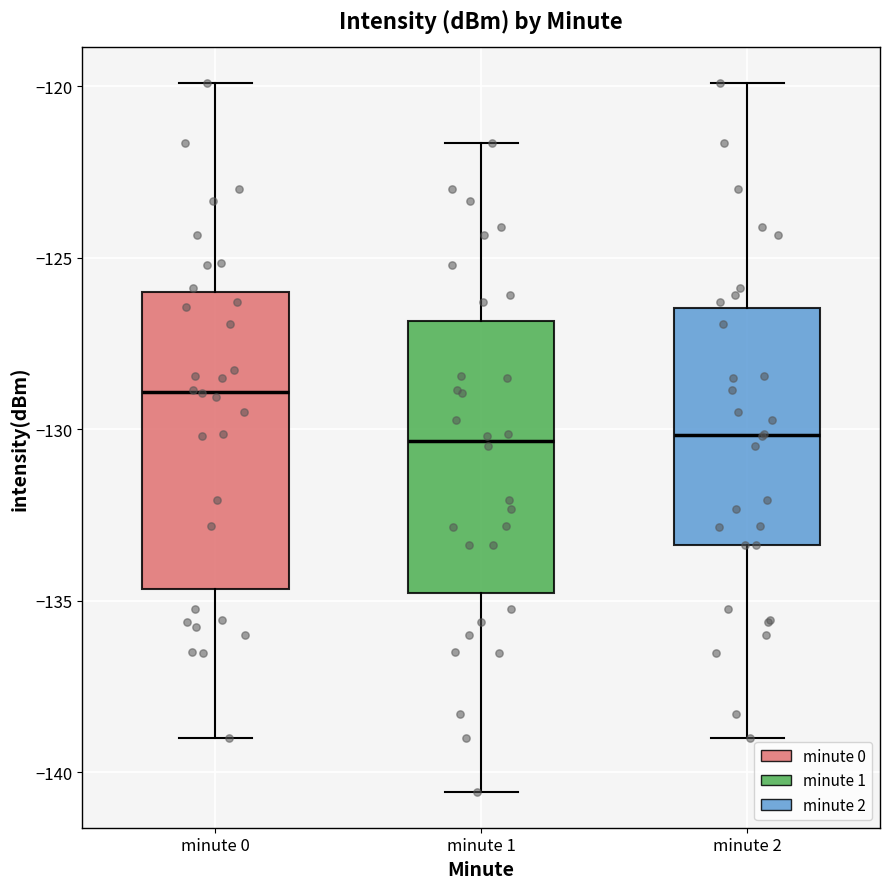

Comparing the boxes themselves (not the whiskers), which one is the tallest?

minute 0